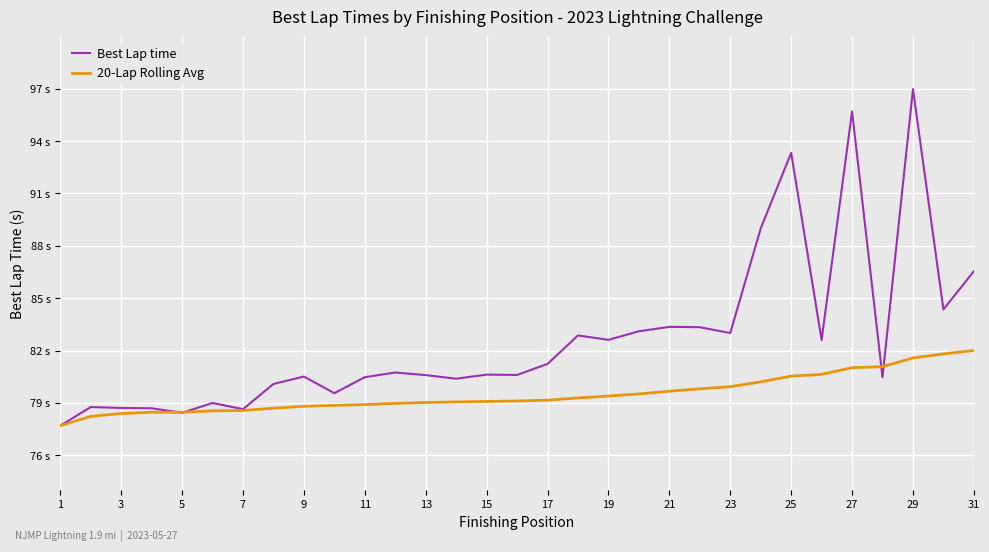

True or false: 20-Lap Rolling Avg has more than 0 points higher than both neighbors.

True